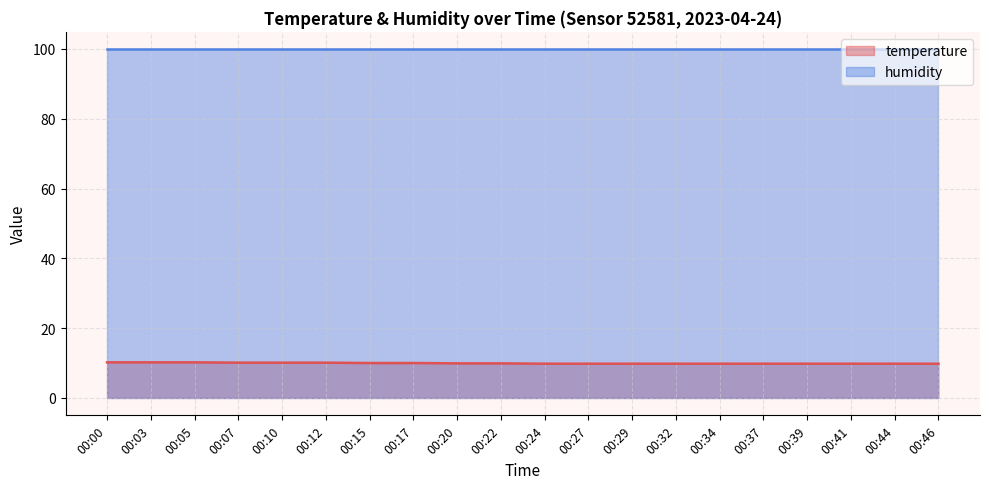

Where is the data nearest to the value 10?

00:15